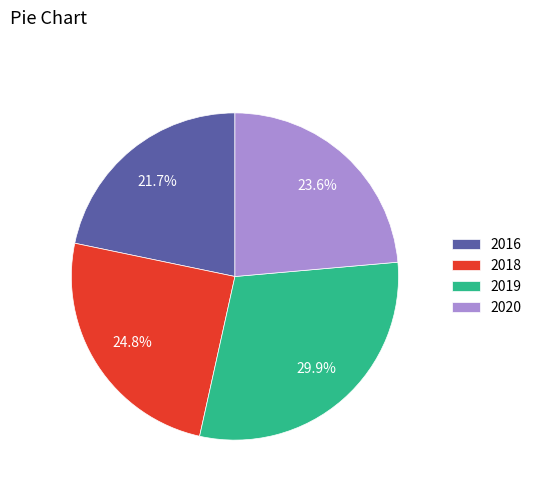

The 2019 slice represents 16% of the pie. True or false?

False